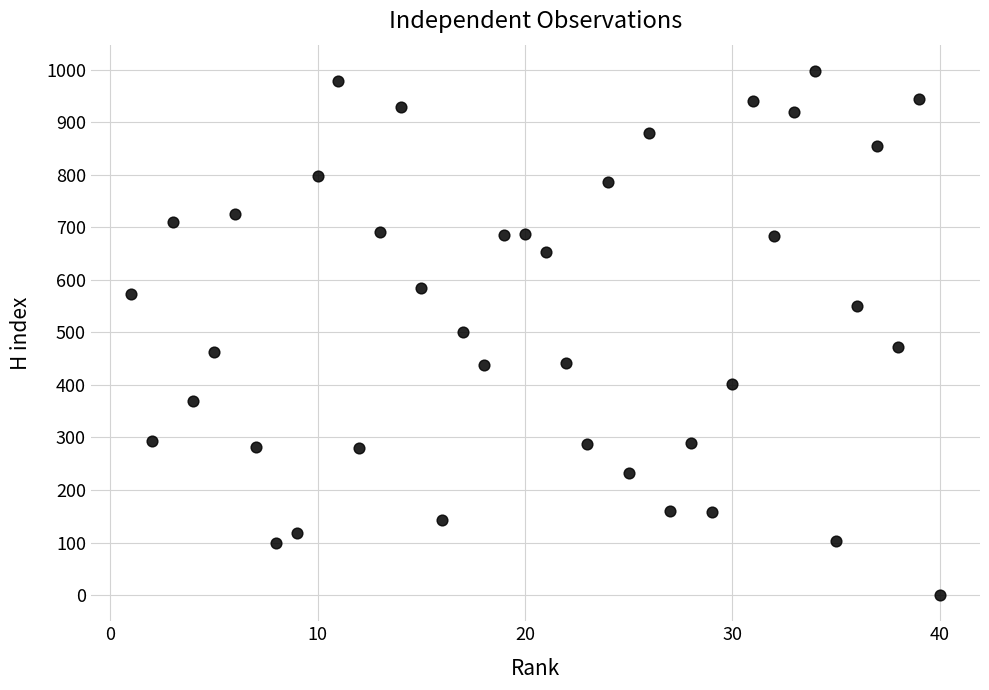

What is the range of X values (max minus min)?

39